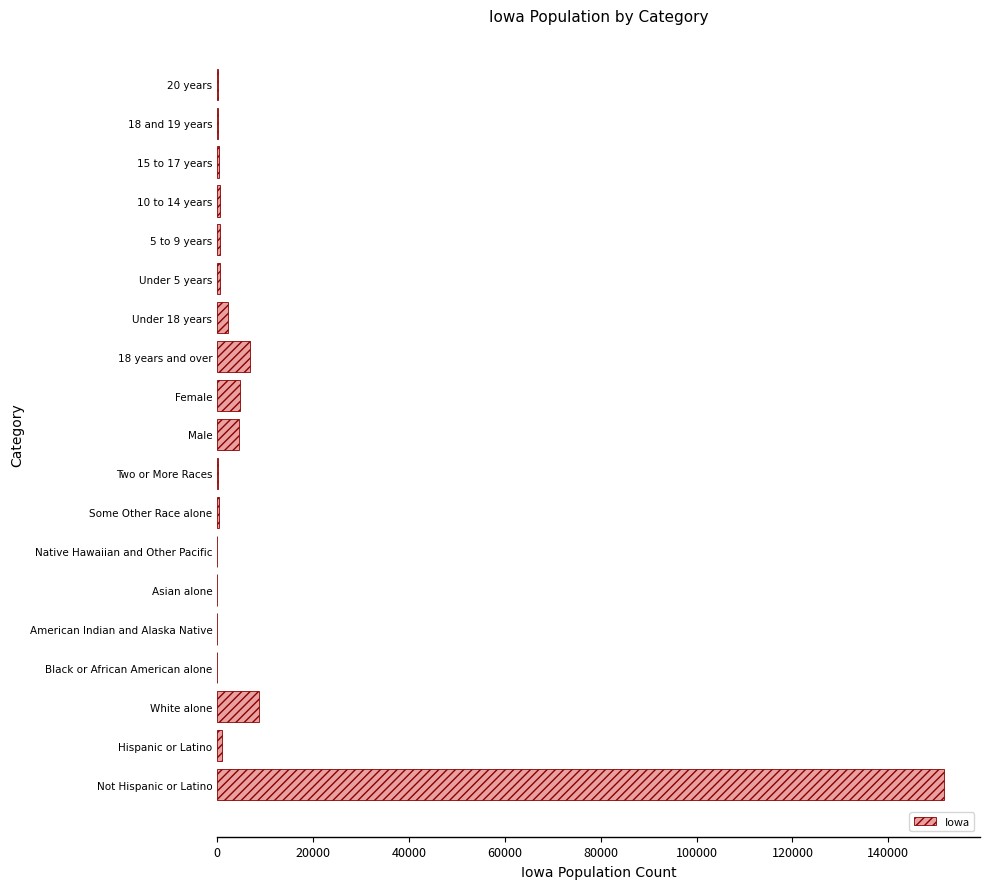

What is the sum of all values?

182995